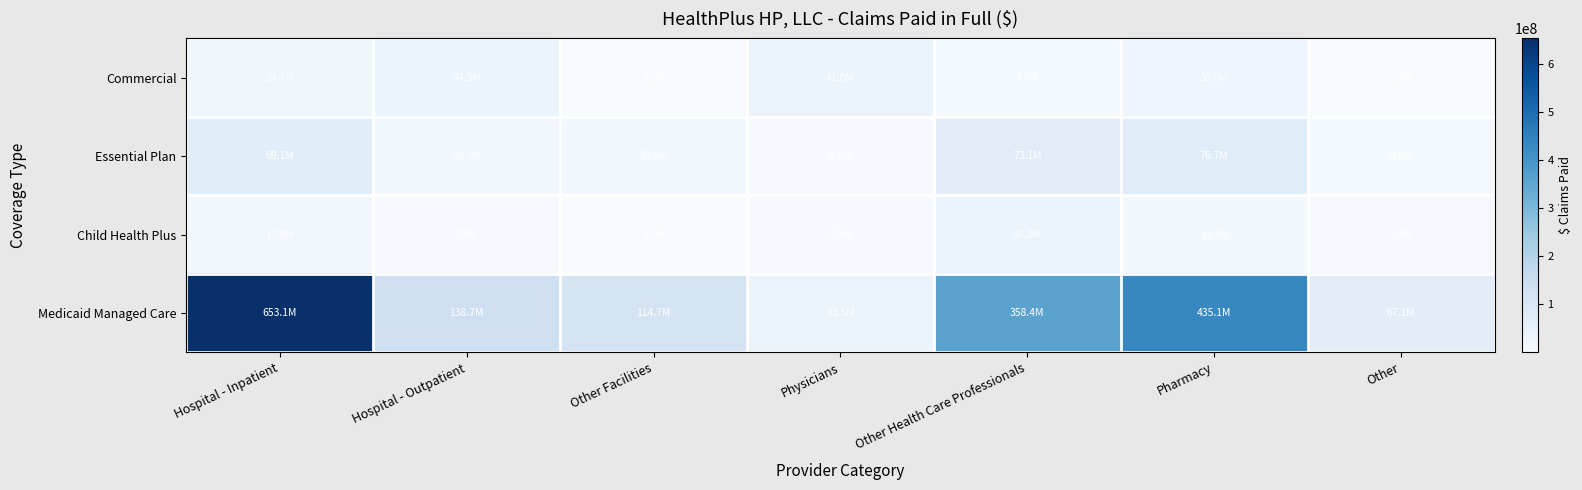

Which series changed the most between Other Facilities and Other?

Medicaid Managed Care